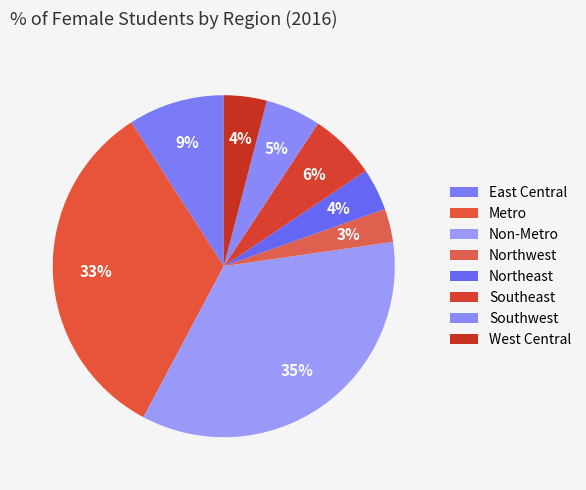

To the nearest percent, what is the difference between the Southeast and West Central slice percentages?

2%